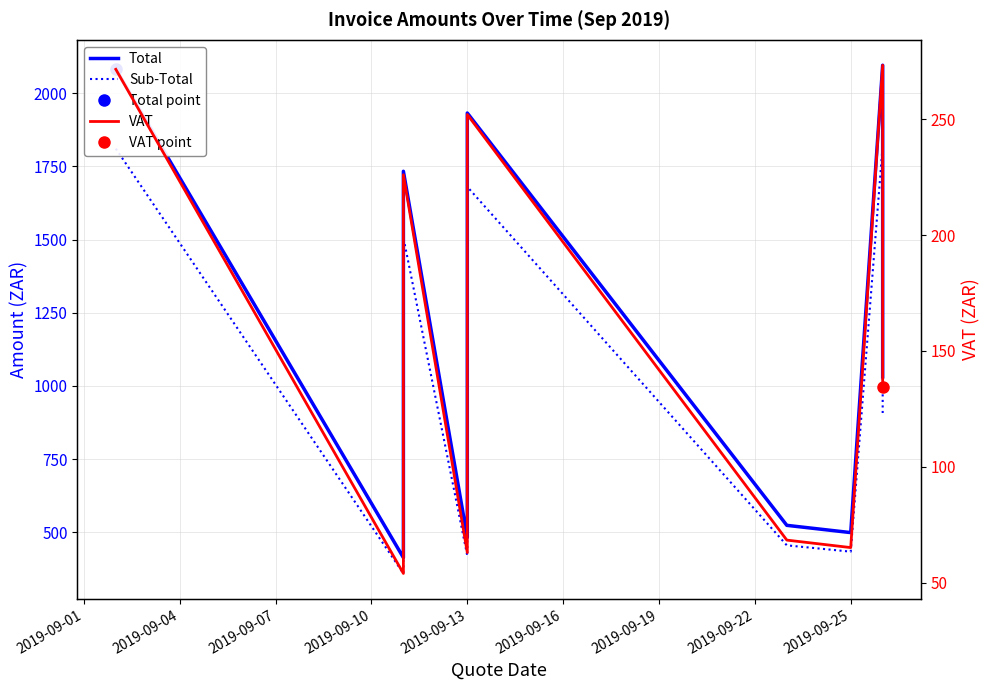

True or false: VAT and Sub-Total cross at least once.

False